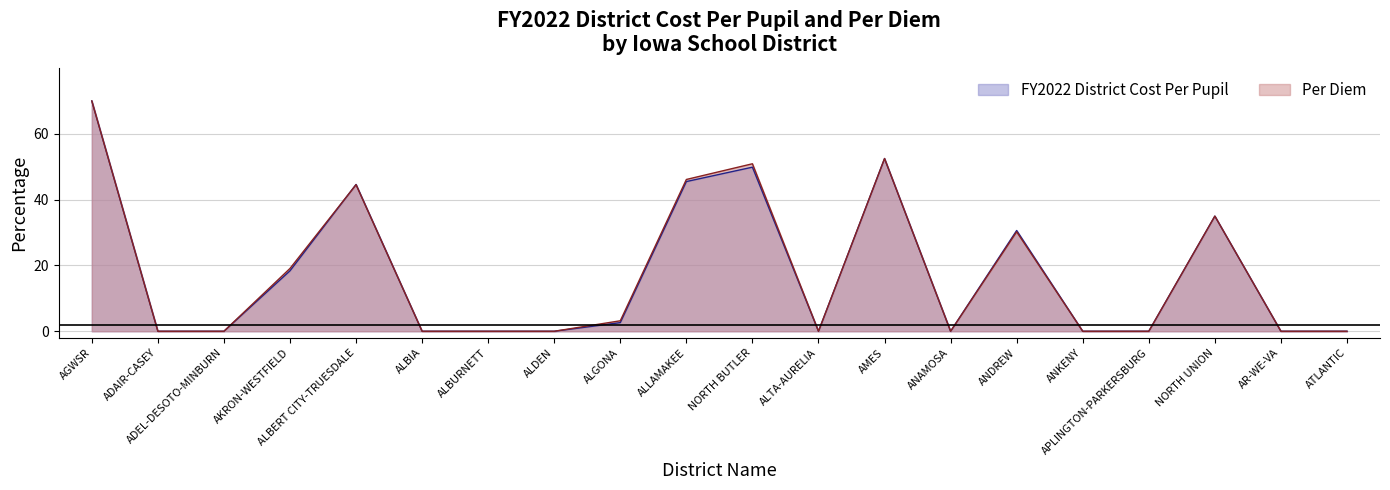

True or false: FY2022 District Cost Per Pupil and Per Diem intersect in this chart.

True